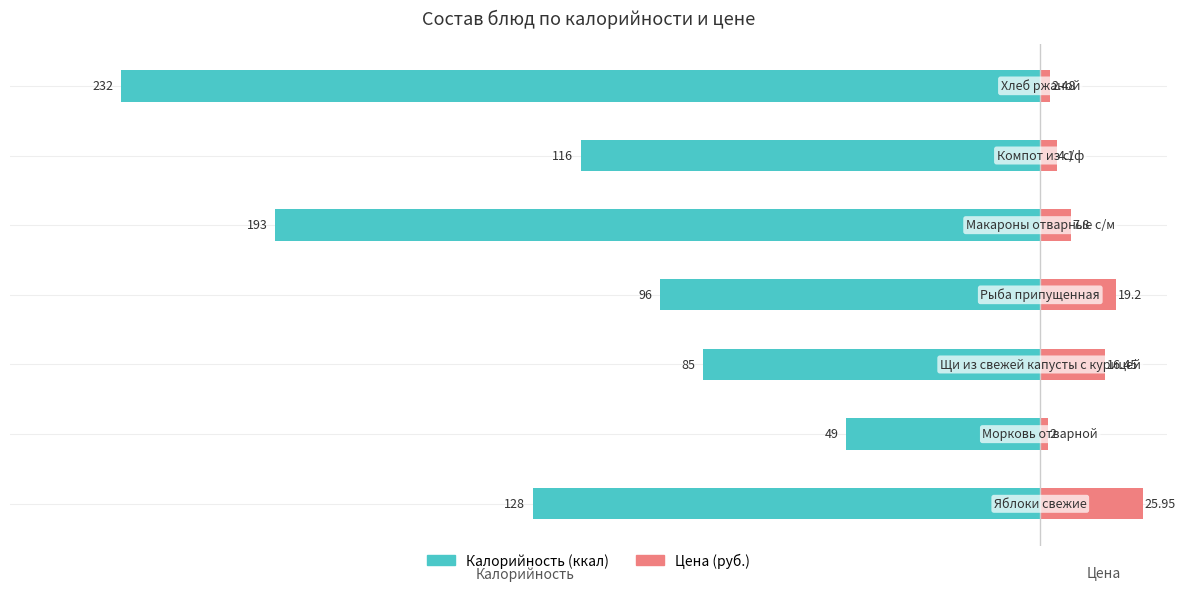

List the labels in order of Калорийность value, largest first.

1, 2, 3, 5, 0, 4, 6